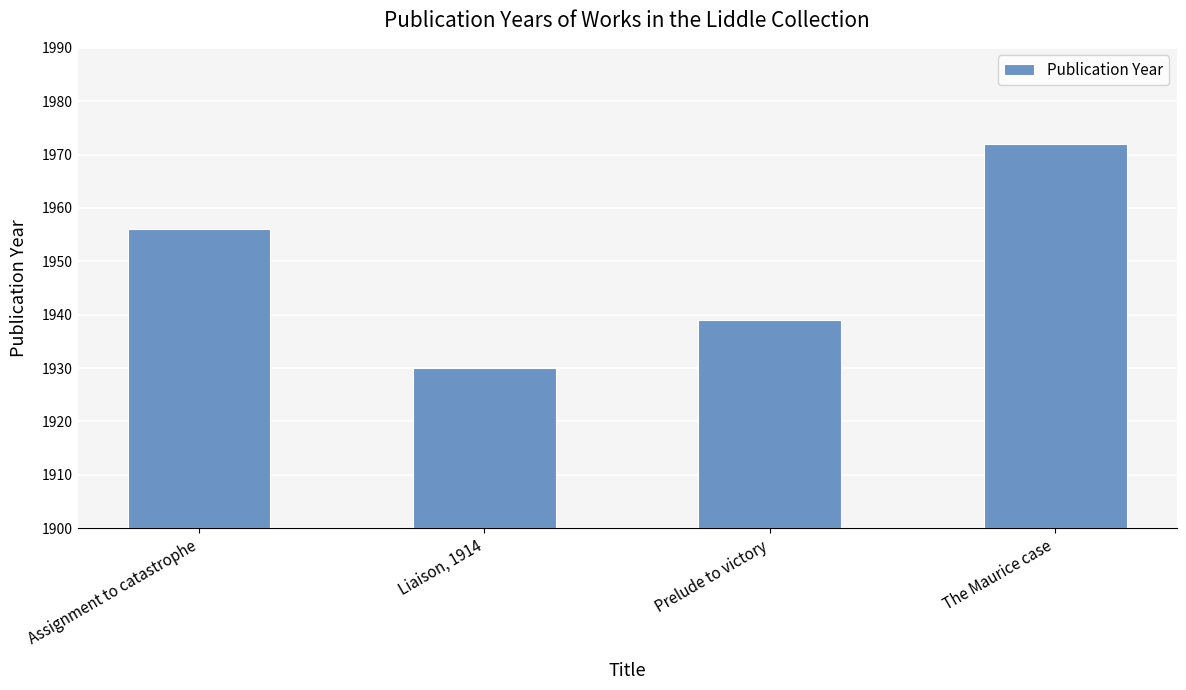

The value at Liaison, 1914 is 1930. True or false?

True